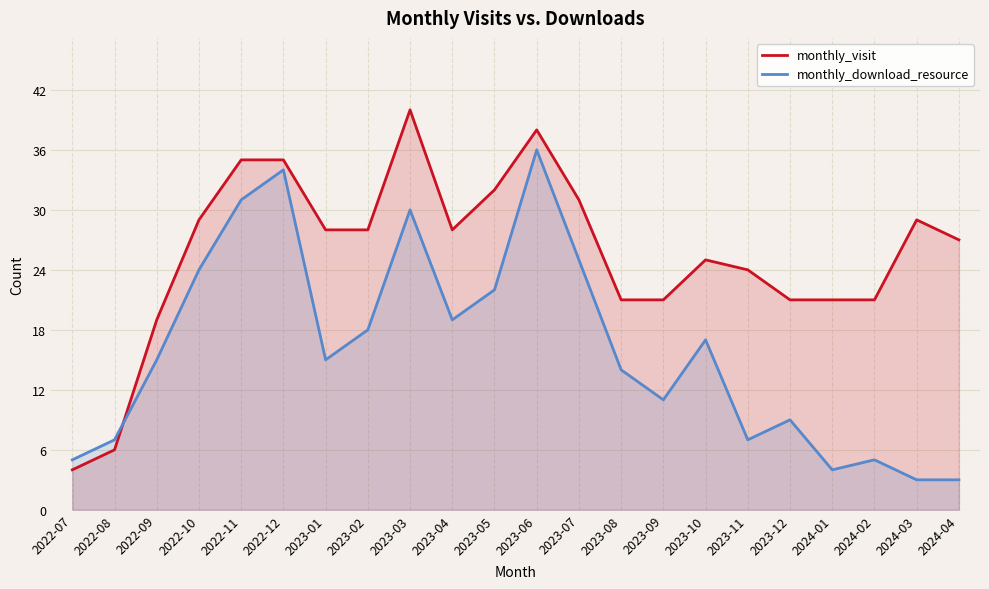

What is the label of the 2nd point from the right?

2024-03